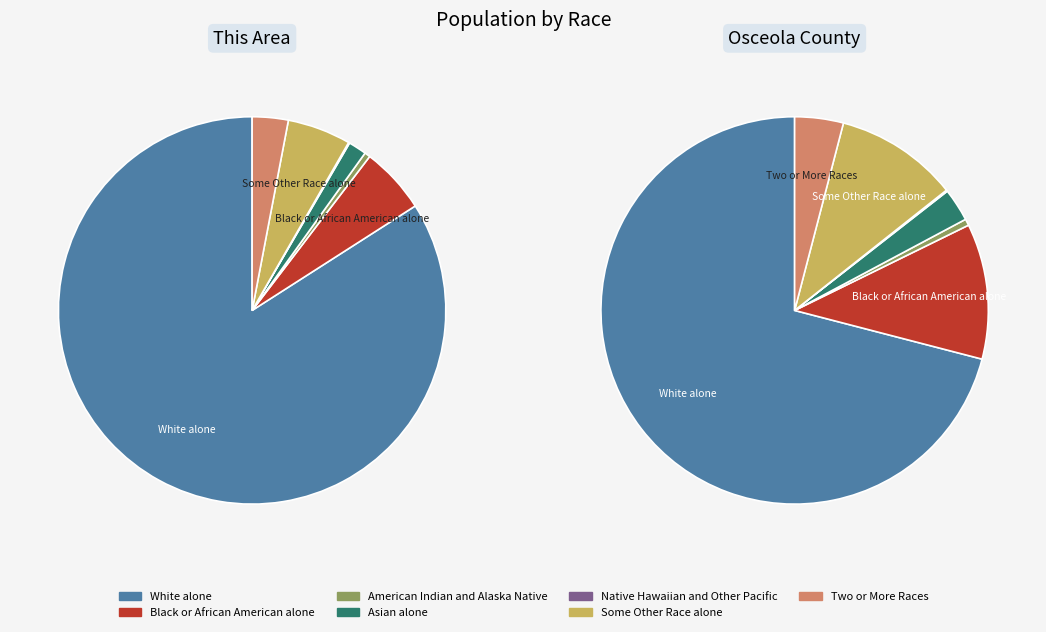

To the nearest percent, what is the average slice percentage?

14%